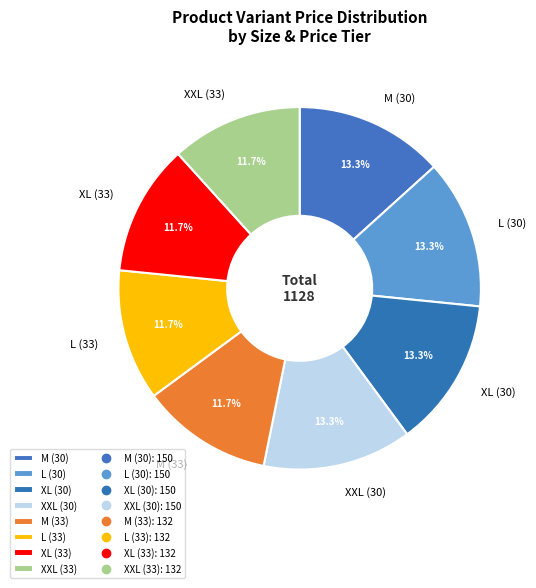

Is there a majority slice in this chart?

No